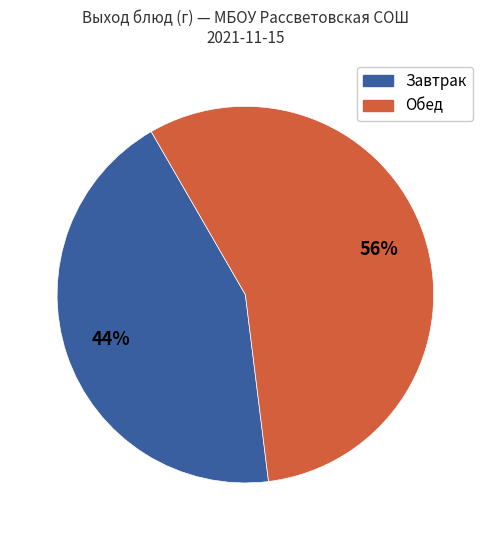

Is there a majority slice in this chart?

Yes